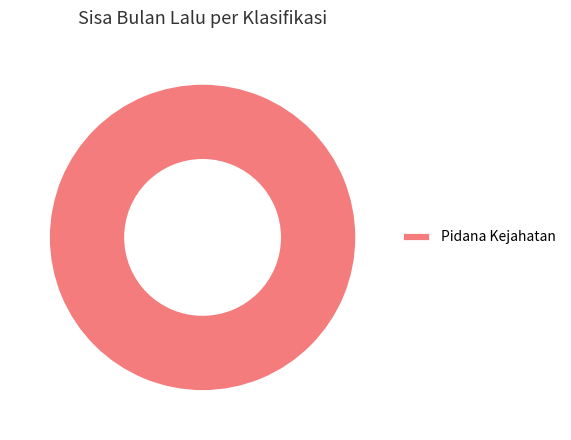

How many slices are in this pie chart?

1